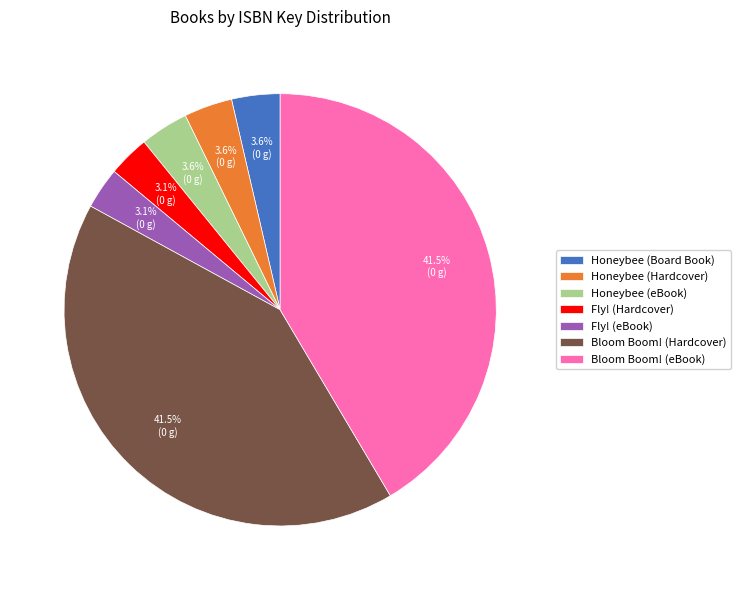

Is there any slice that represents more than half of the pie?

No